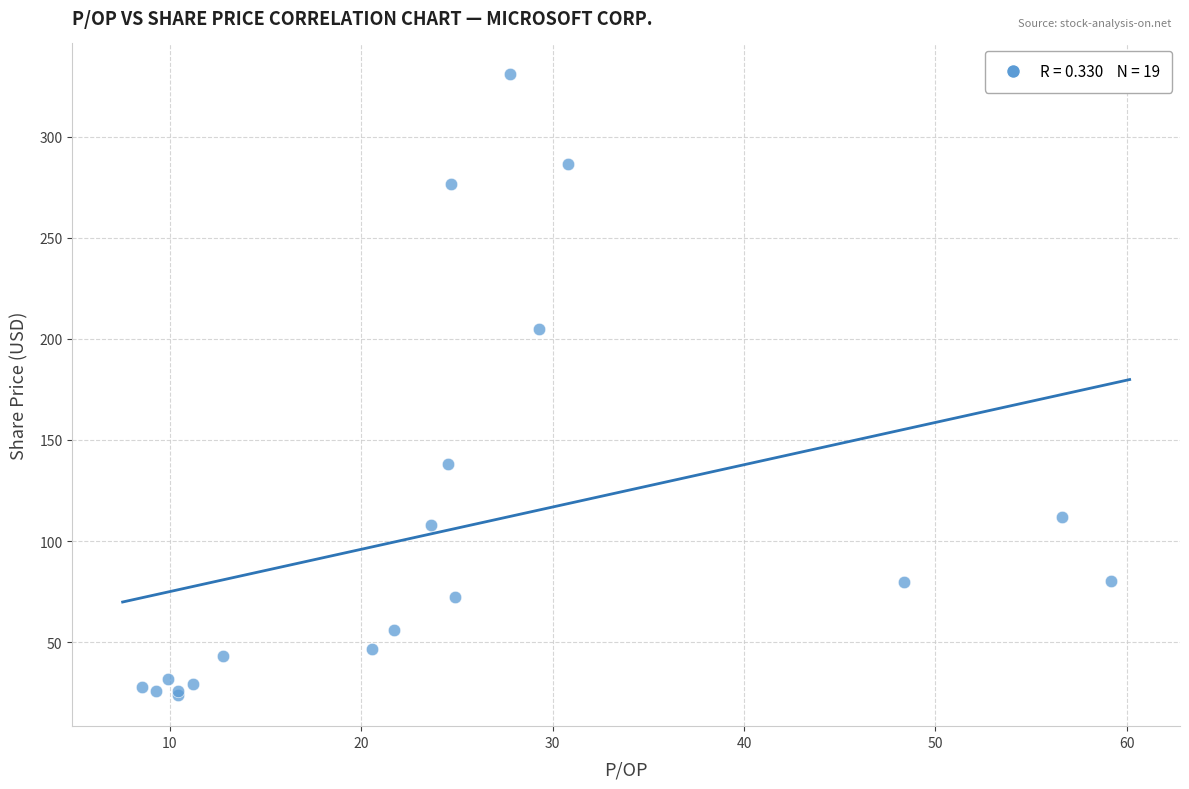

What Y value in the scatter plot is closest to 177?

205.0